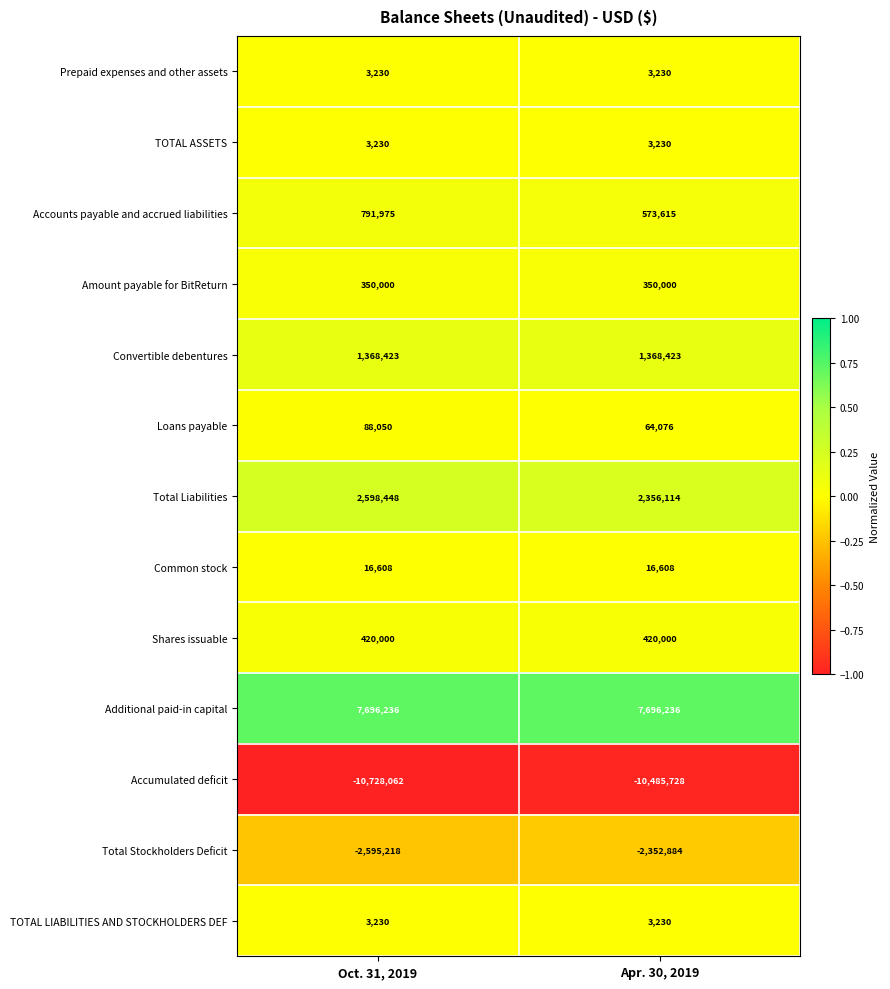

Reading left to right, list all the values displayed in this chart.

Prepaid expenses and other assets: 3230	3230
TOTAL ASSETS: 3230	3230
Accounts payable and accrued liabilities: 791975	573615
Amount payable for BitReturn: 350000	350000
Convertible debentures: 1368423	1368423
Loans payable: 88050	64076
Total Liabilities: 2598448	2356114
Common stock: 16608	16608
Shares issuable: 420000	420000
Additional paid-in capital: 7696236	7696236
Accumulated deficit: -10728062	-10485728
Total Stockholders Deficit: -2595218	-2352884
TOTAL LIABILITIES AND STOCKHOLDERS DEF: 3230	3230